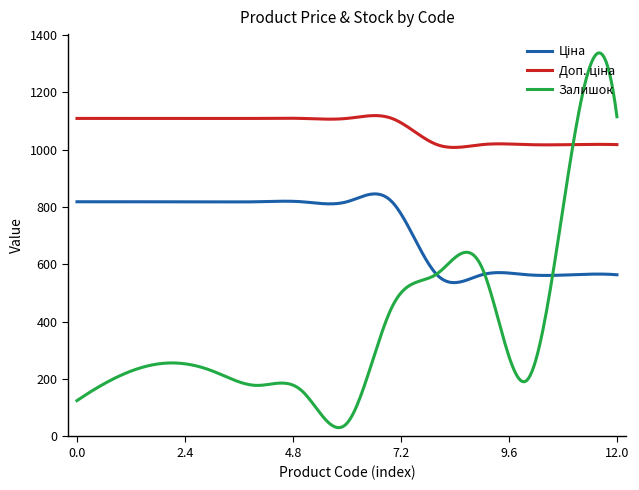

Which series has the widest spread of values?

Залишок